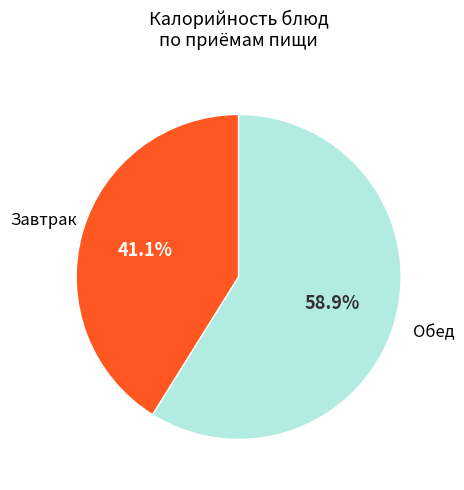

Between Завтрак and Обед, which is larger?

Обед